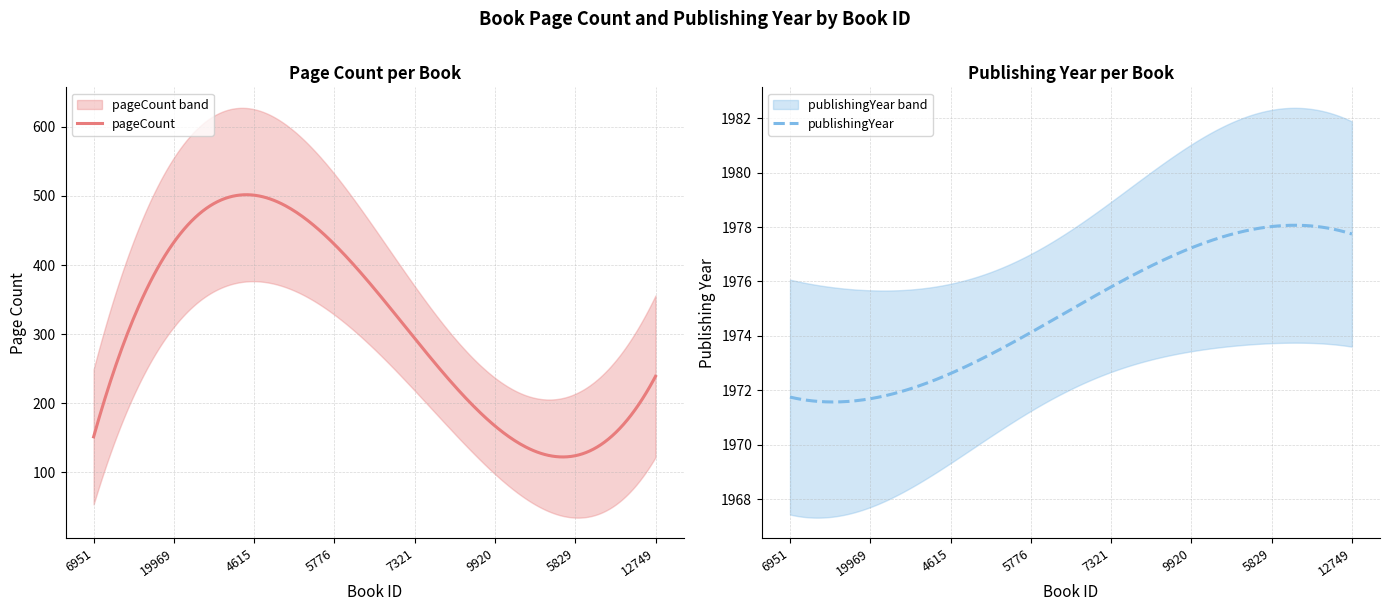

True or false: publishingYear has a value of 933 at 4615.

False